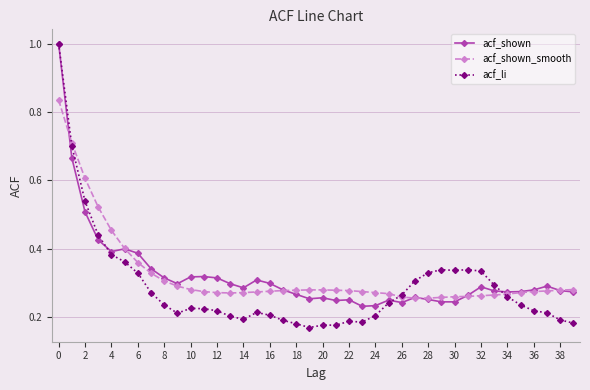

Count the acf_shown values in the range 0 to 1.

40